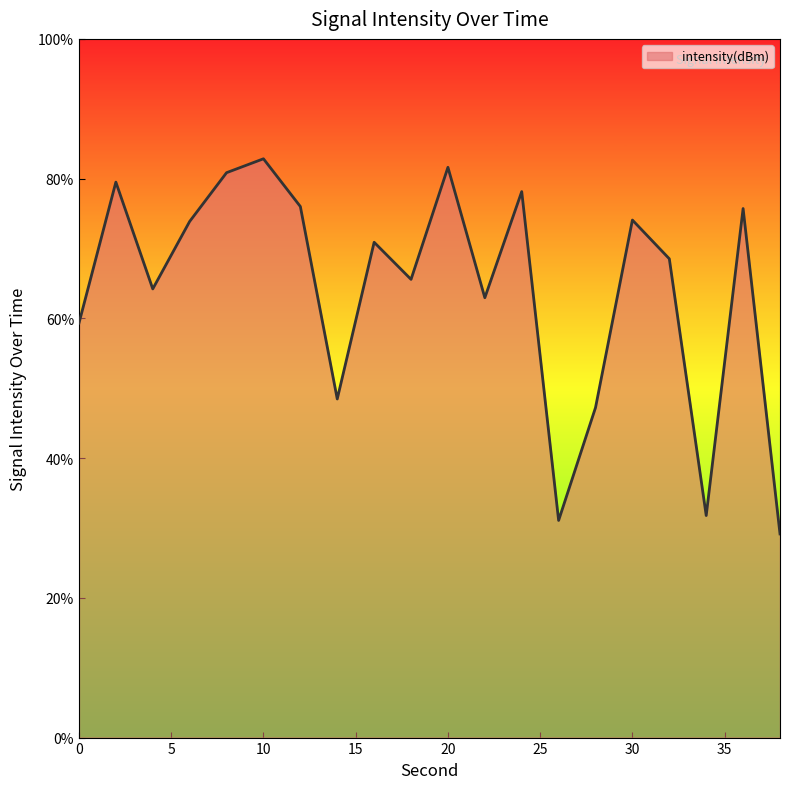

What is the minimum value shown in the chart?

29.1